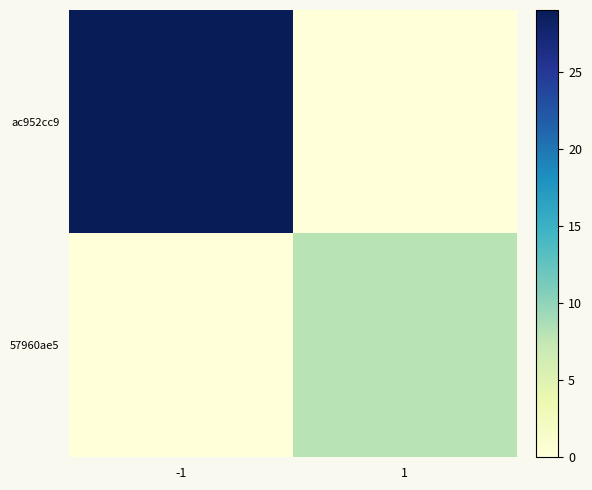

Between -1 and 1, which series saw the biggest shift?

ac952cc9